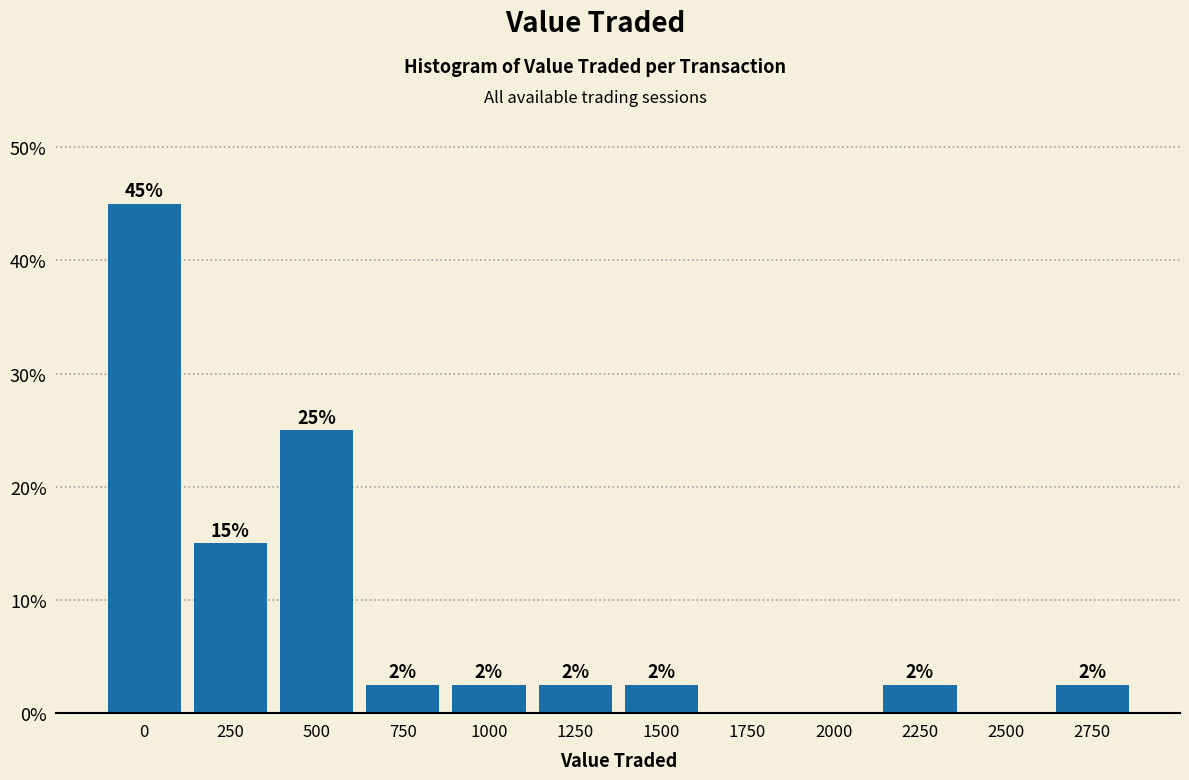

Are the bars horizontal?

No